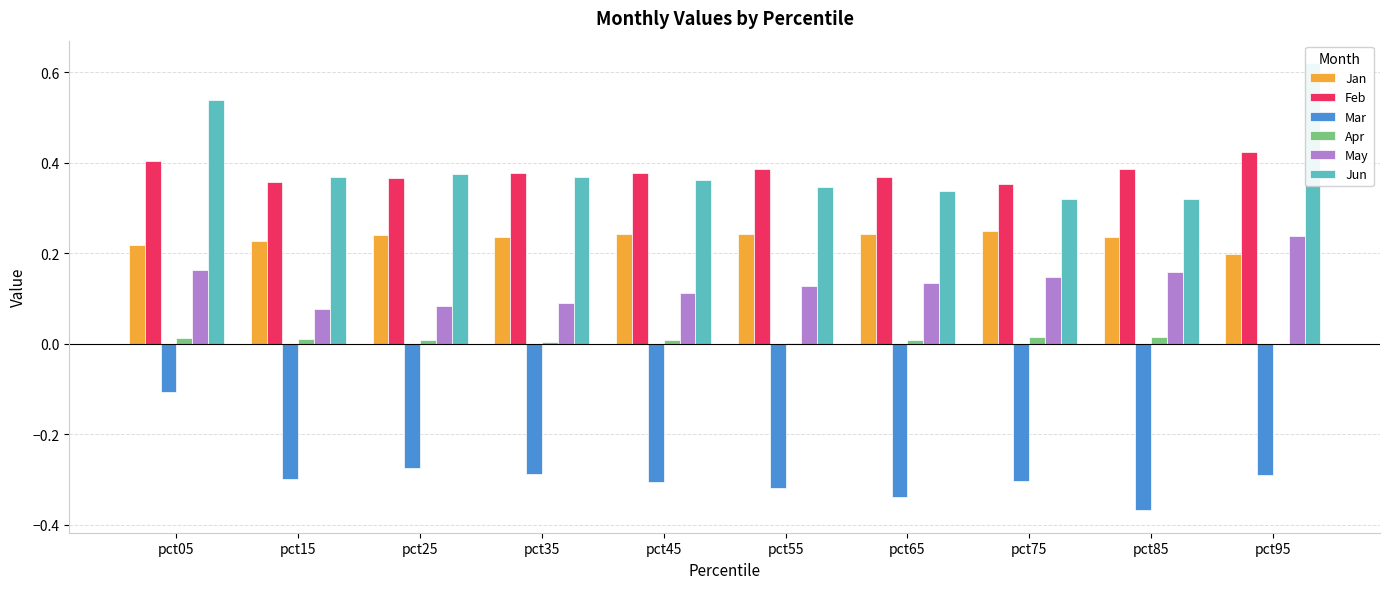

What is the average value of the Mar series?

-0.3